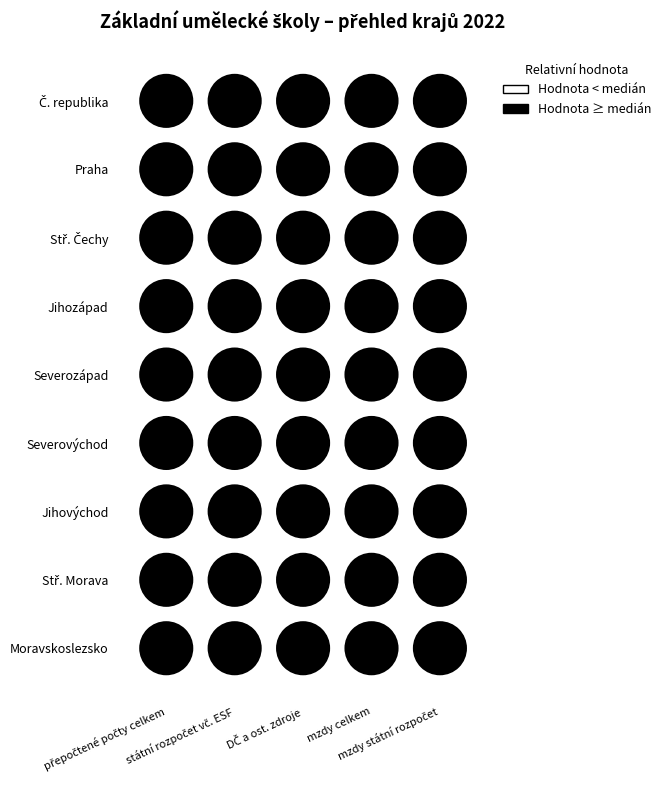

Rank the categories by Severozápad value from highest to lowest.

mzdy celkem, mzdy státní rozpočet, přepočtené počty celkem, státní rozpočet vč. ESF, DČ a ost. zdroje